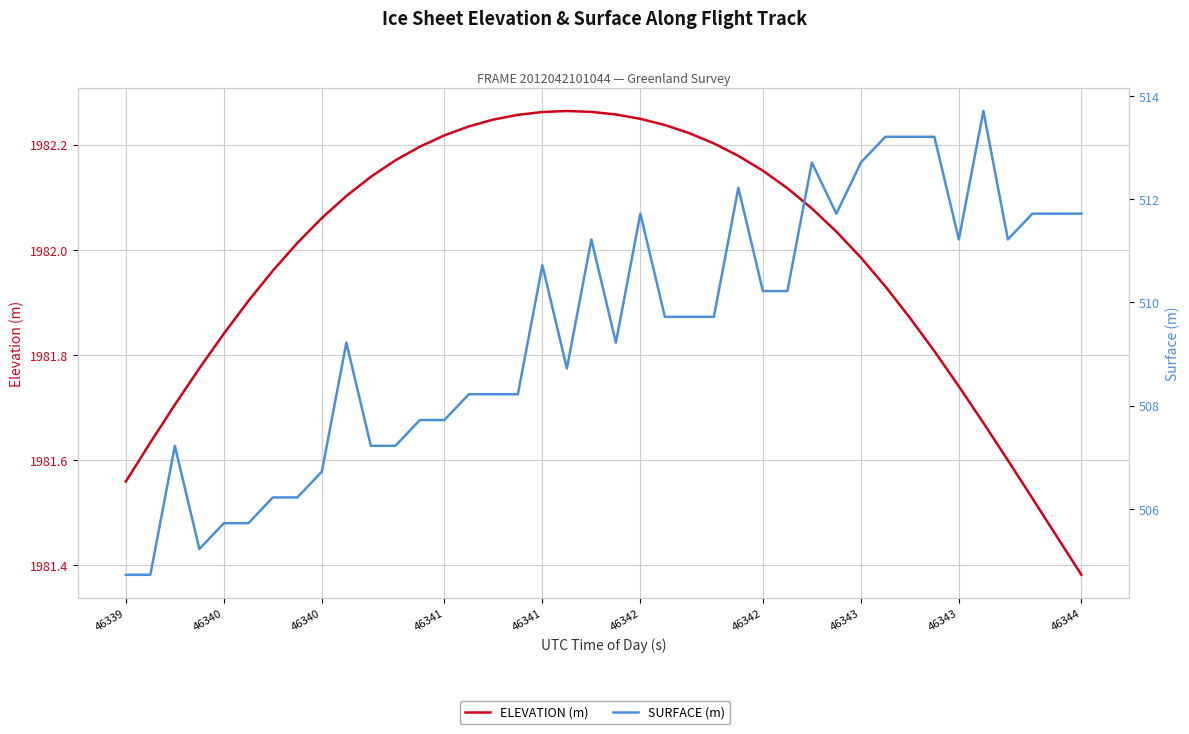

True or false: SURFACE (m) has more than 1 interior local peaks.

True